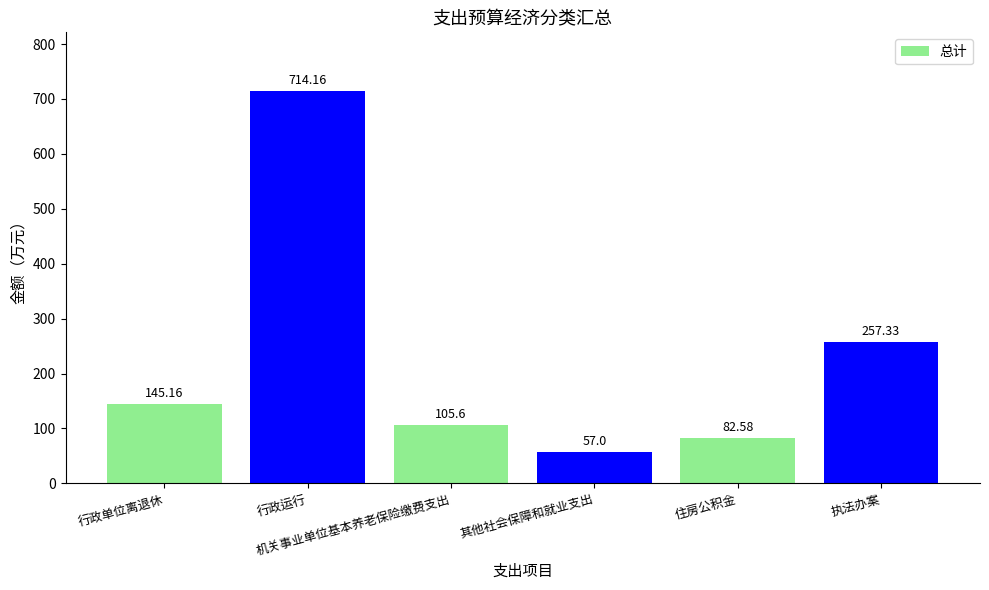

Read the value at 行政单位离退休.

145.2